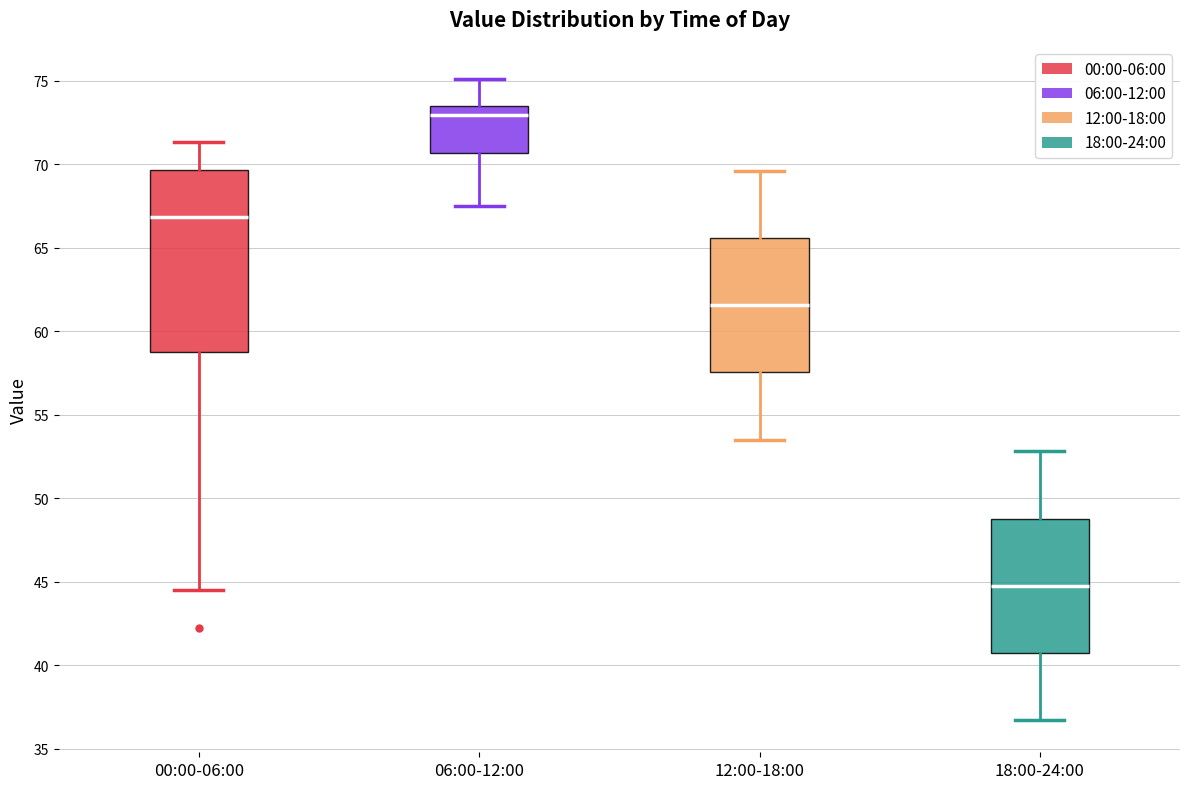

Reading left to right, transcribe this box plot: for each box, give where its median line is, the range the box spans, and where its two whiskers end, as read against the y-axis. The values are not printed on the chart, so give them approximately, as read against the axis.

00:00-06:00: median 67.0, box 58.5 to 69.5, whiskers 44.5 to 71.5
06:00-12:00: median 73.0, box 70.5 to 73.5, whiskers 67.5 to 75.0
12:00-18:00: median 61.5, box 57.5 to 65.5, whiskers 53.5 to 69.5
18:00-24:00: median 45.0, box 40.5 to 49.0, whiskers 36.5 to 53.0